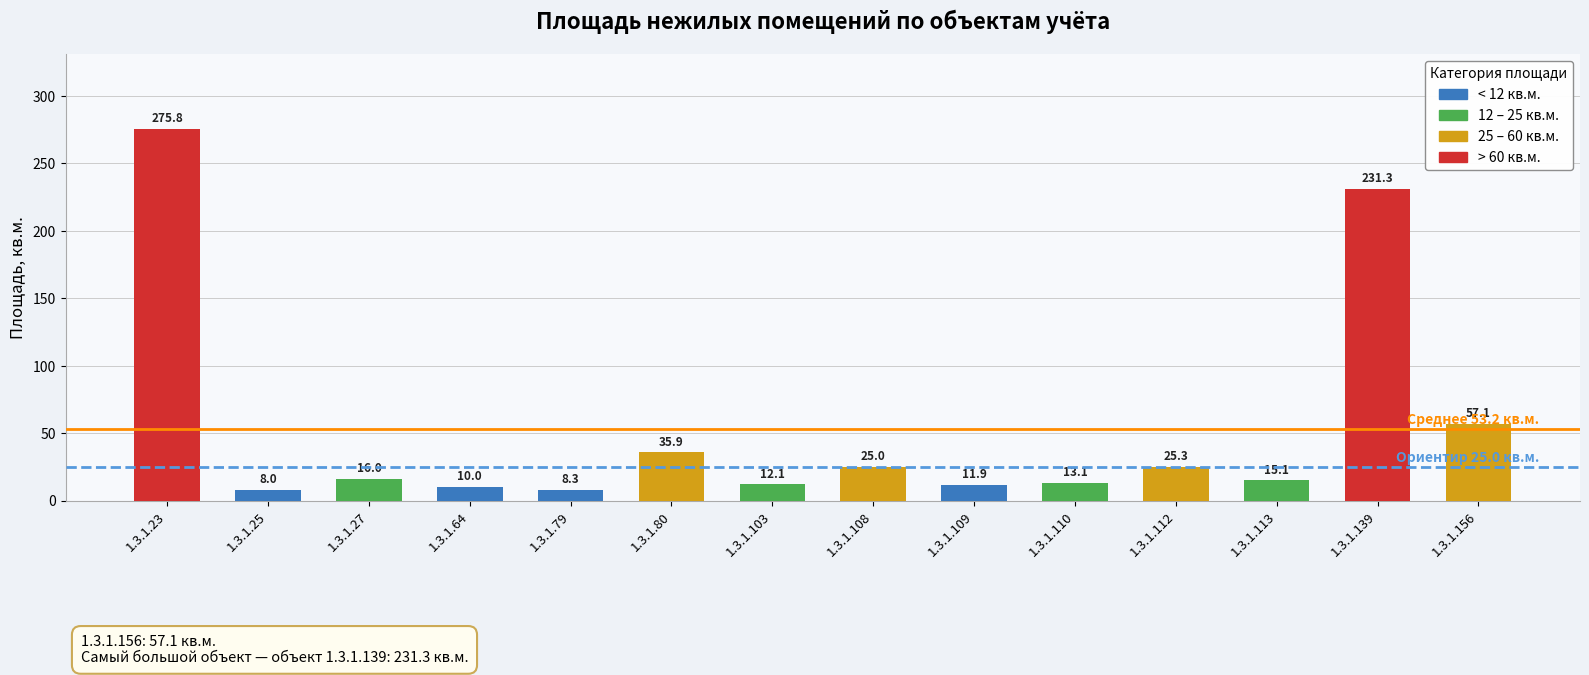

Reading left to right, transcribe all the data shown in this chart.

1.3.1.23=275.8	1.3.1.25=8.0	1.3.1.27=16.0	1.3.1.64=10.0	1.3.1.79=8.3	1.3.1.80=35.9	1.3.1.103=12.1	1.3.1.108=25.0	1.3.1.109=11.9	1.3.1.110=13.1	1.3.1.112=25.3	1.3.1.113=15.1	1.3.1.139=231.3	1.3.1.156=57.1